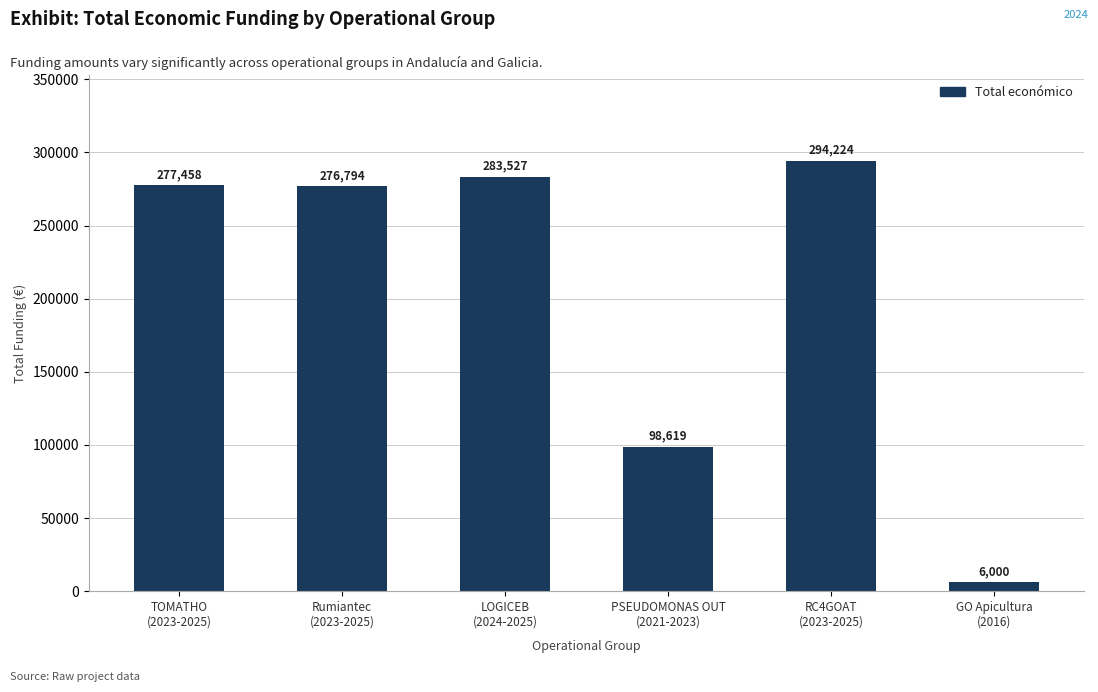

What is the difference between the second highest and second lowest values?

184908